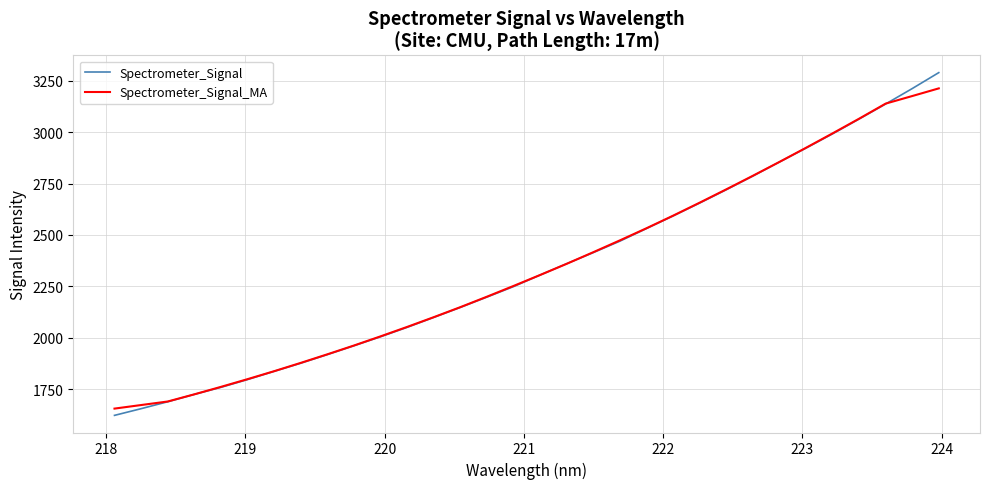

Which series has the largest range (max minus min)?

Spectrometer_Signal